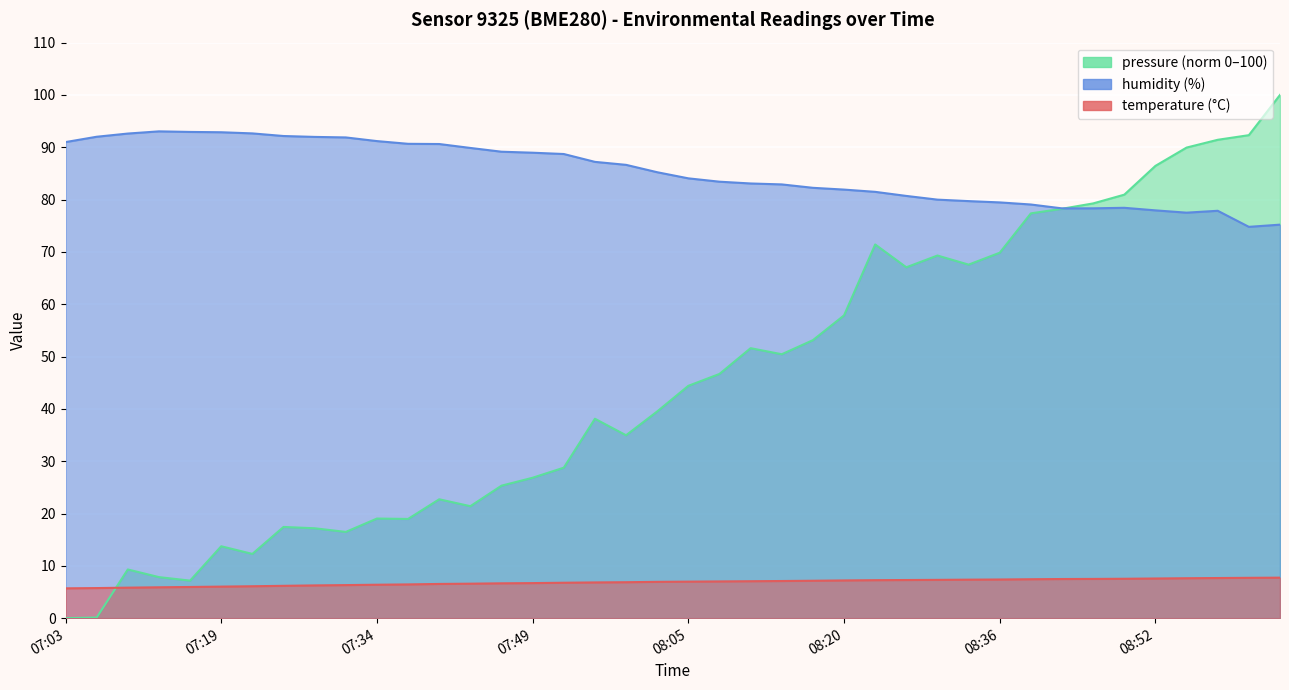

What is the difference between the second highest and second lowest values in the temperature series?

2.0